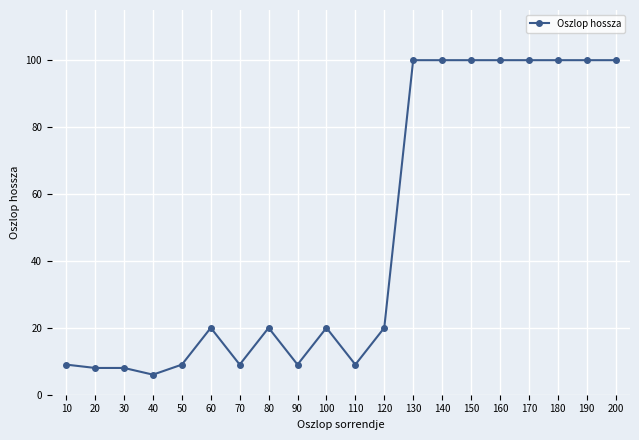

Reading left to right, transcribe all the data shown in this chart.

9	8	8	6	9	20	9	20	9	20	9	20	100	100	100	100	100	100	100	100